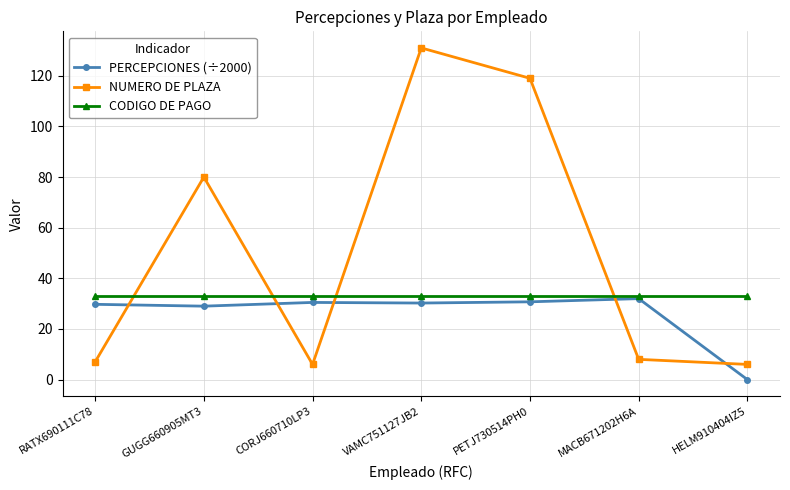

At which label is NUMERO DE PLAZA closest to 68?

GUGG660905MT3